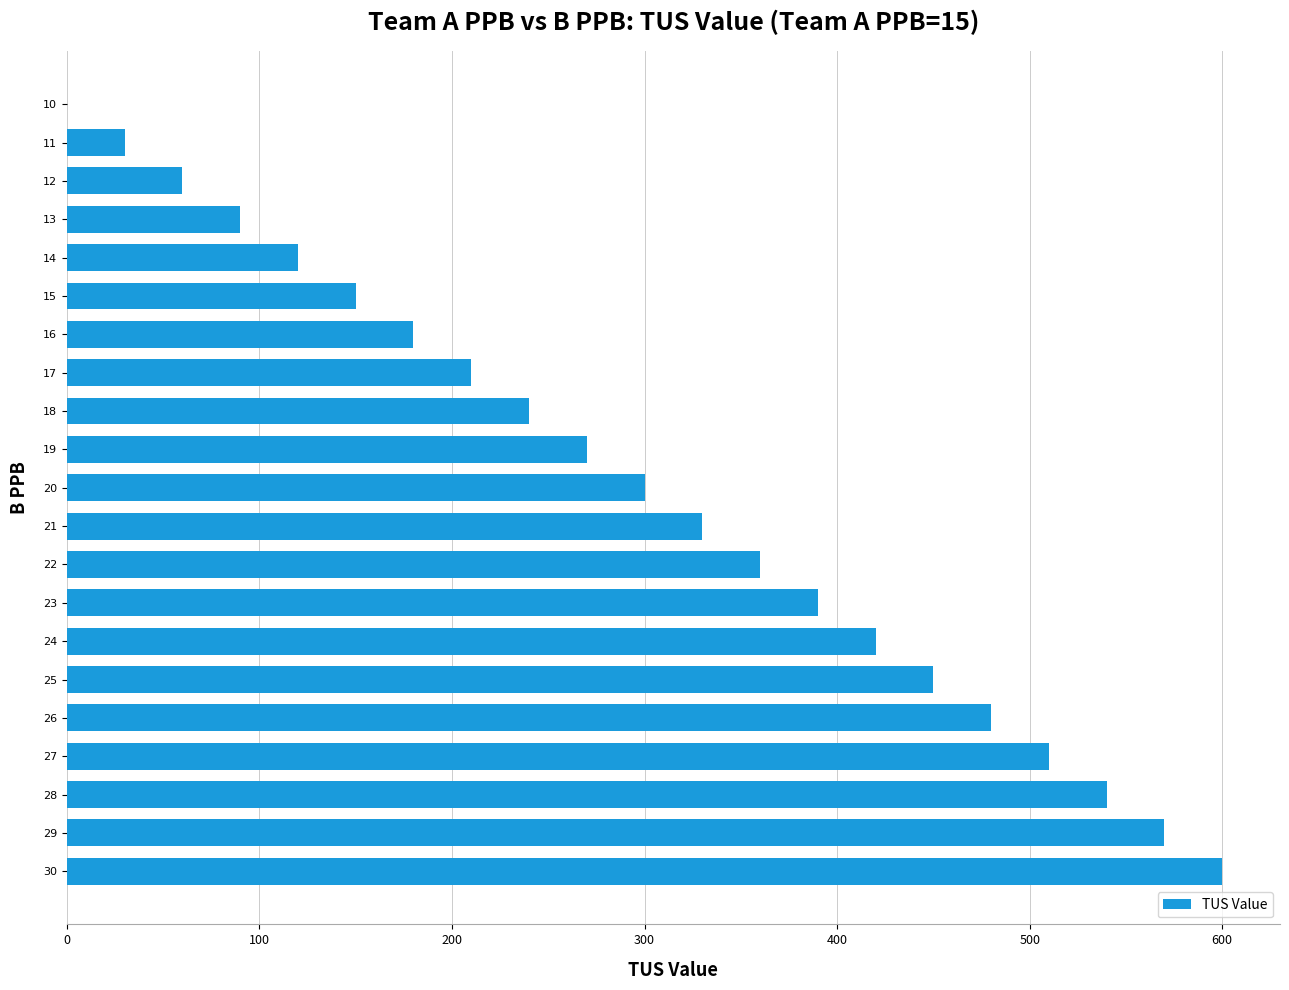

The value at 24 is 186. True or false?

False